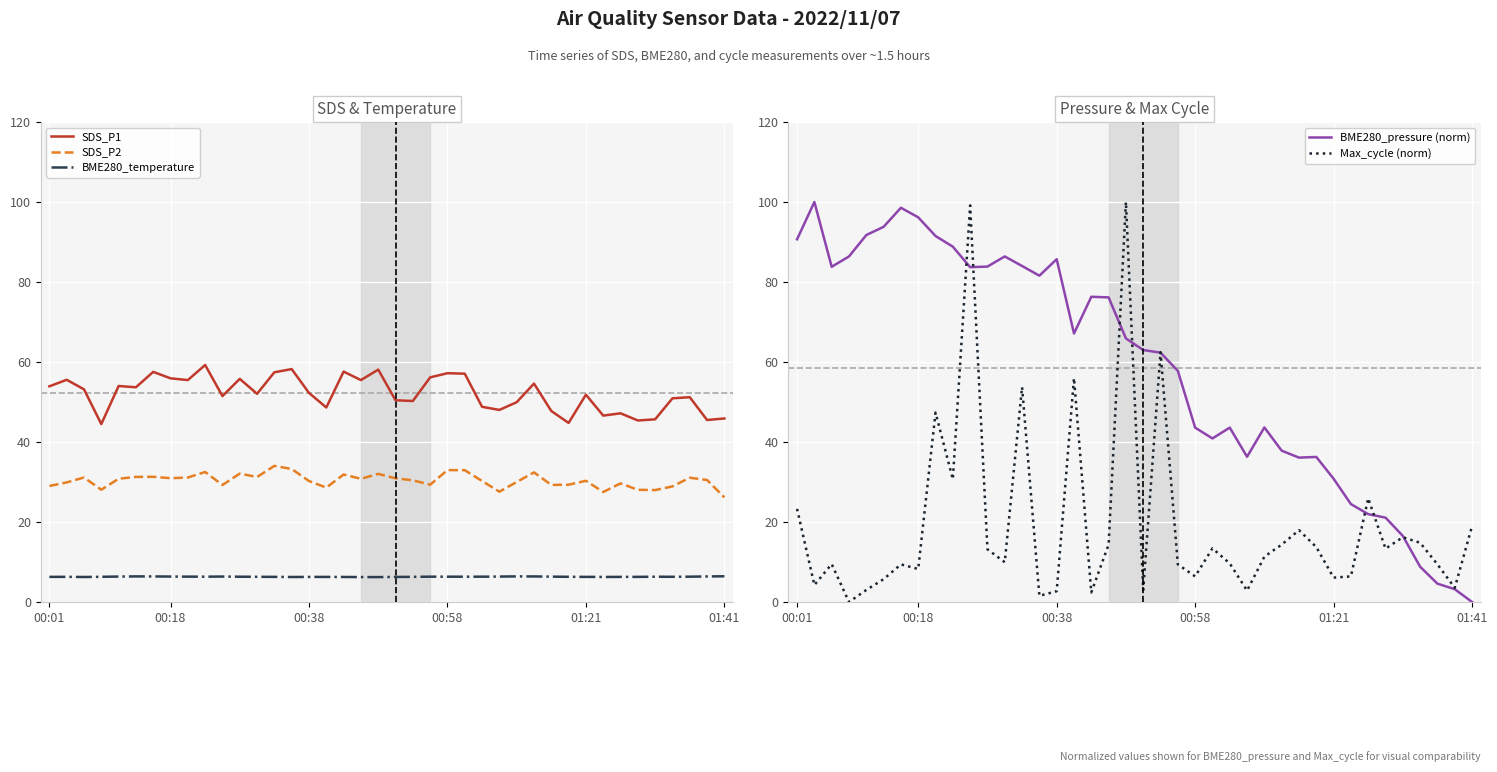

Which series has the largest range (max minus min)?

BME280_pressure (norm)